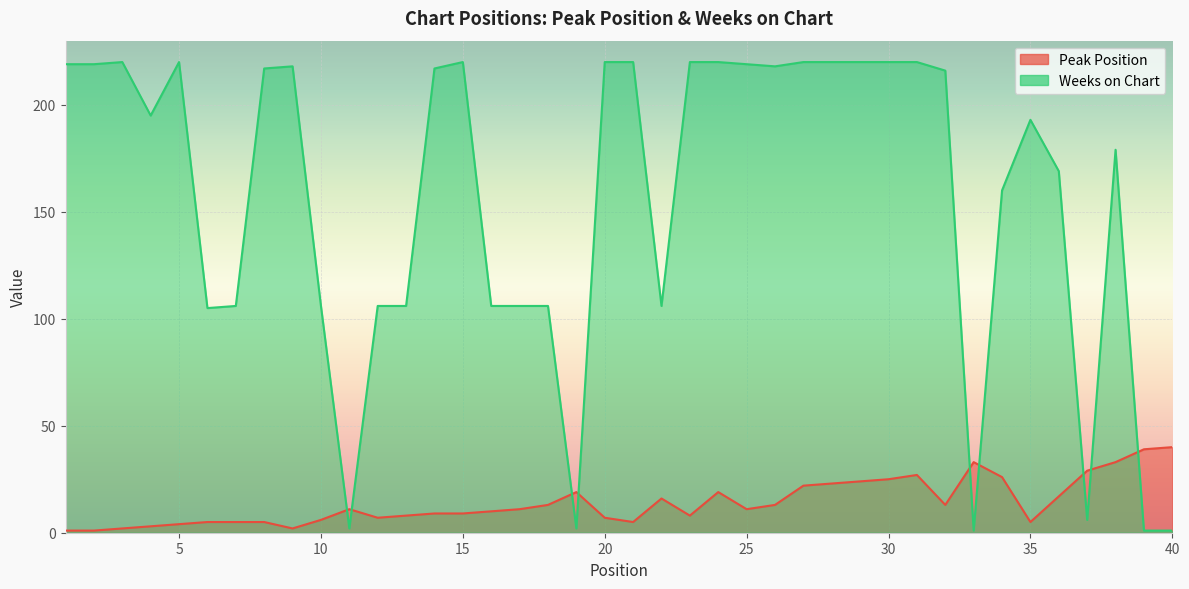

Which category has the highest value across all series?

3